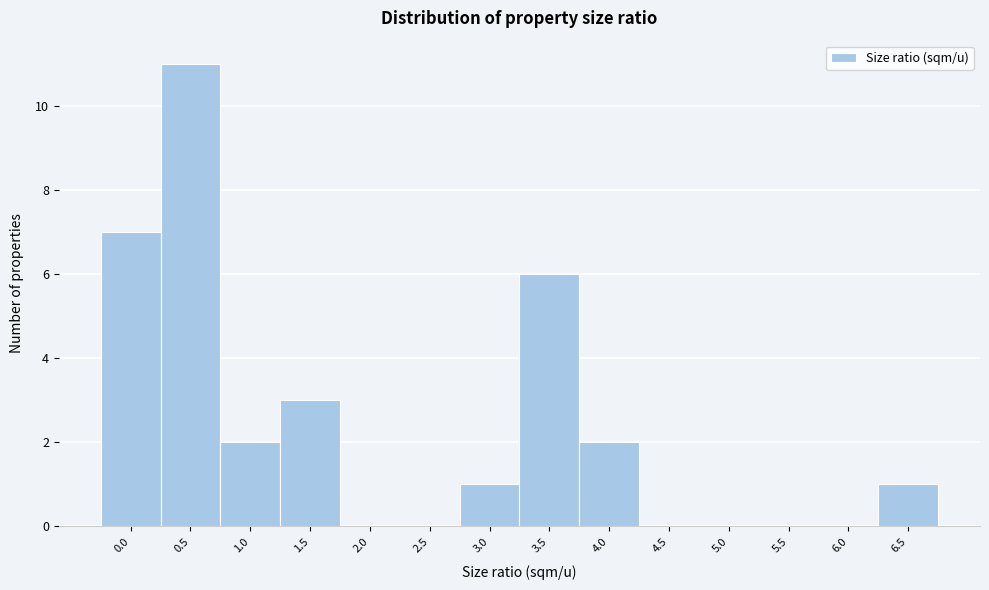

Reading right to left, transcribe all the data shown in this chart.

6.5=1	6.0=0	5.5=0	5.0=0	4.5=0	4.0=2	3.5=6	3.0=1	2.5=0	2.0=0	1.5=3	1.0=2	0.5=11	0.0=7